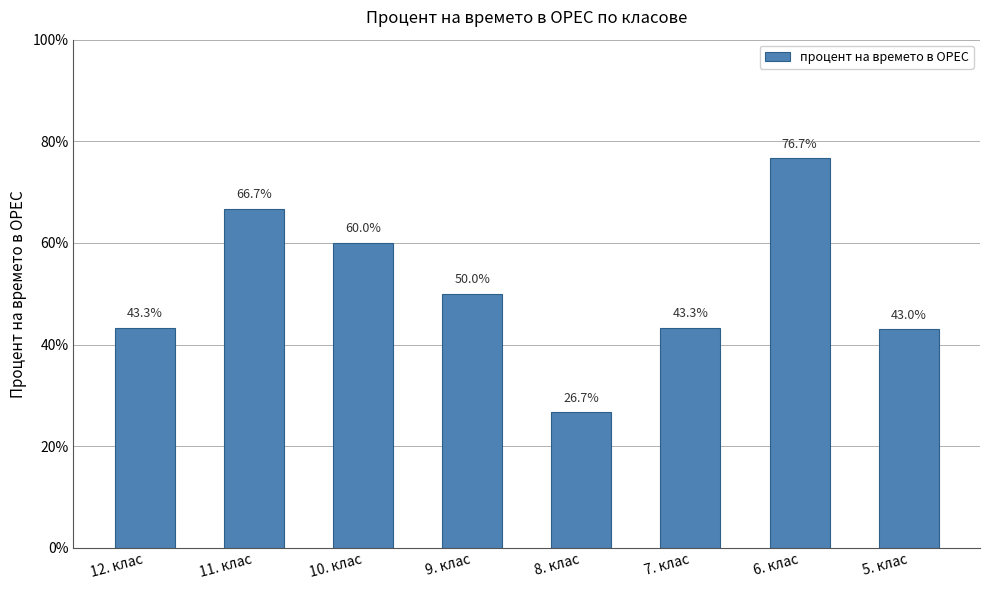

Rank the categories by value from highest to lowest.

6. клас, 11. клас, 10. клас, 9. клас, 12. клас, 7. клас, 5. клас, 8. клас